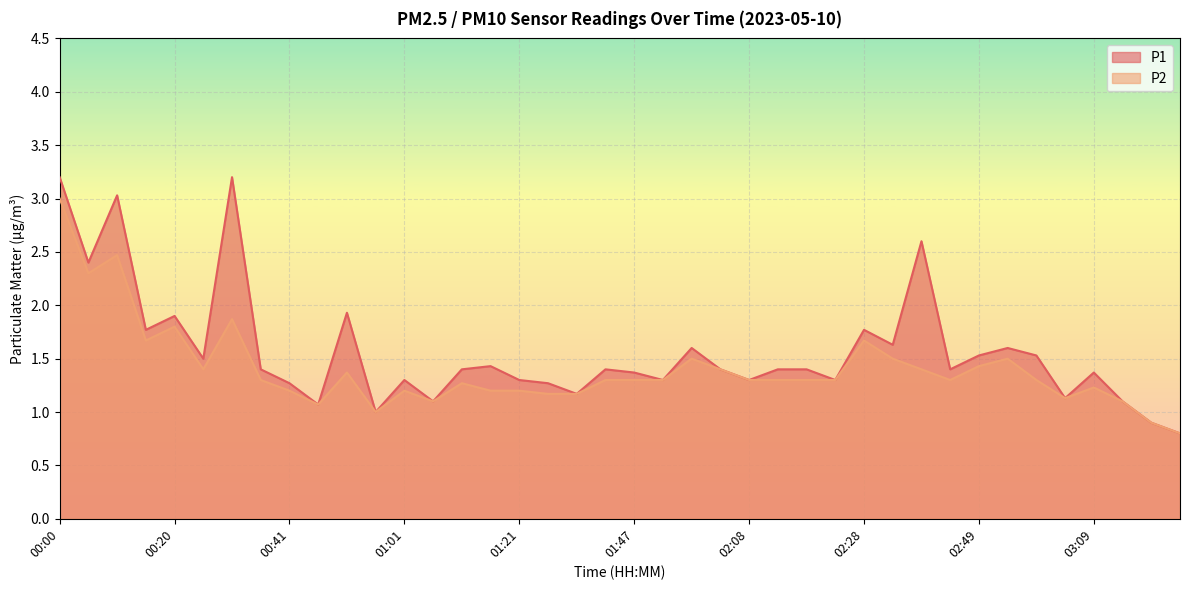

What are all the series names shown in the legend?

P1, P2